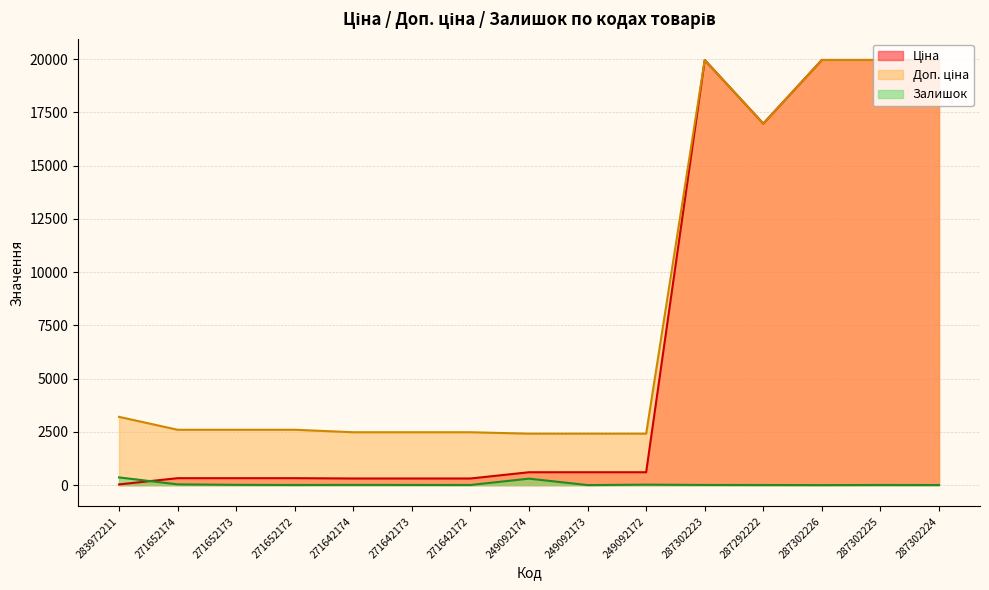

At how many categories does at least one series exceed 7833?

5